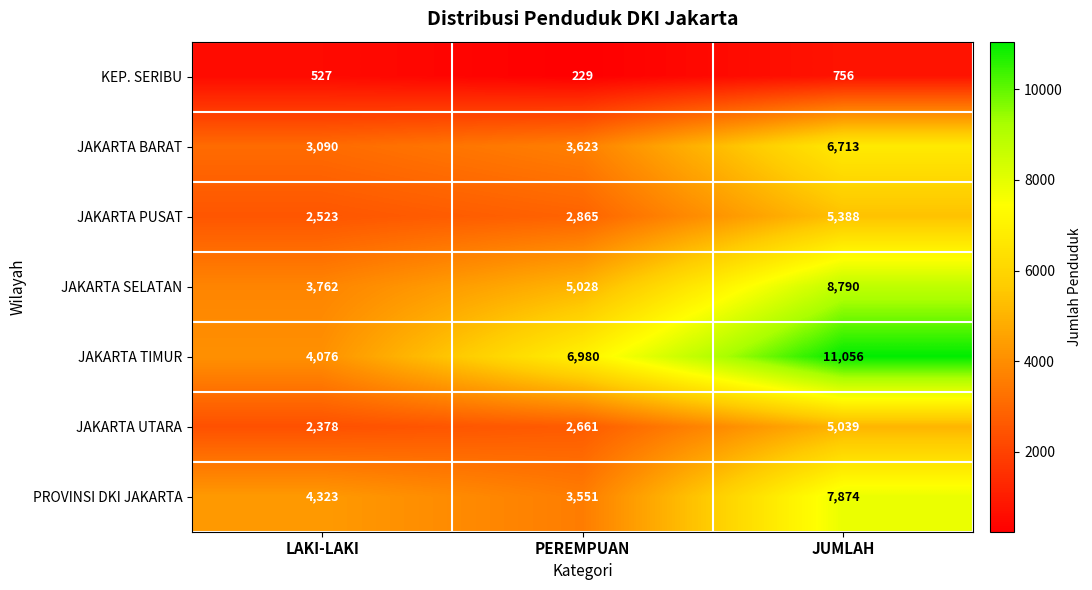

At how many categories does at least one series exceed 4261?

3